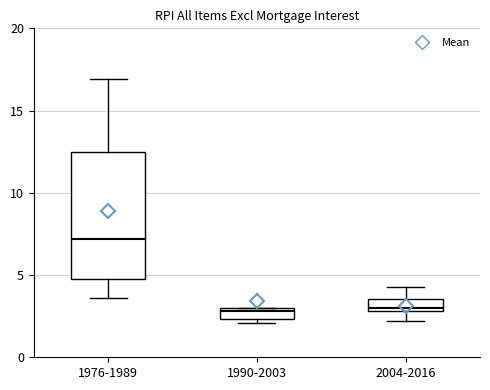

Comparing the boxes themselves (not the whiskers), which one is the tallest?

1976-1989